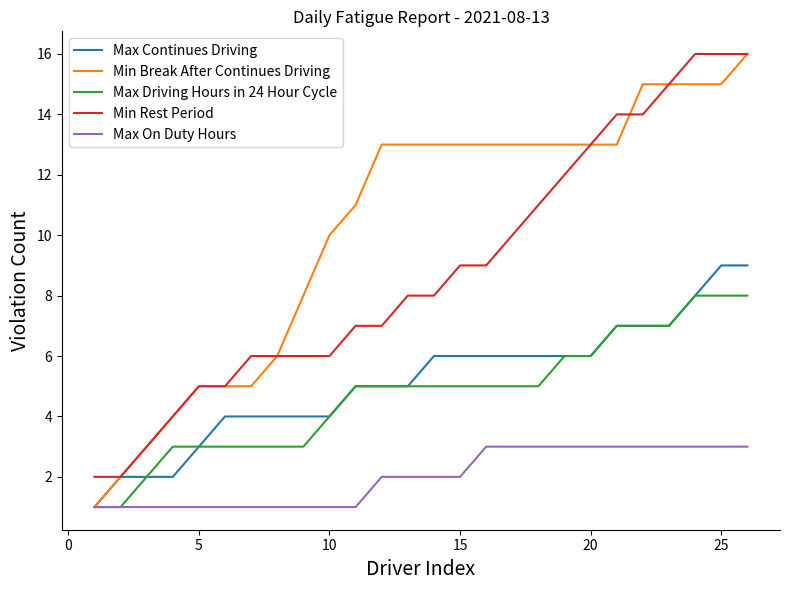

Does the chart have visible grid lines?

No